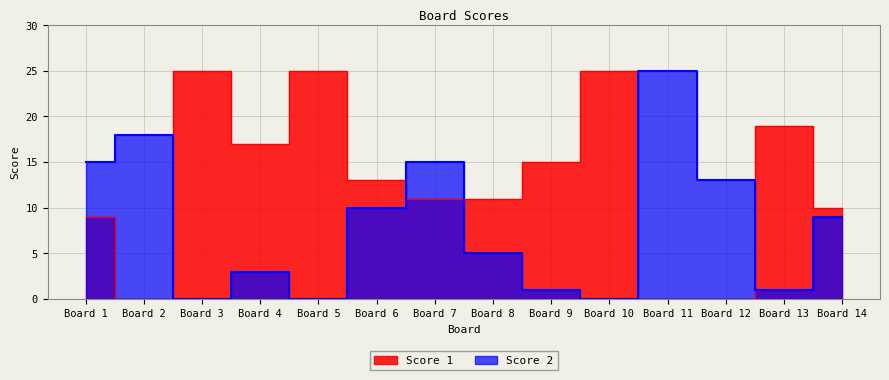

What is the greatest value displayed?

25